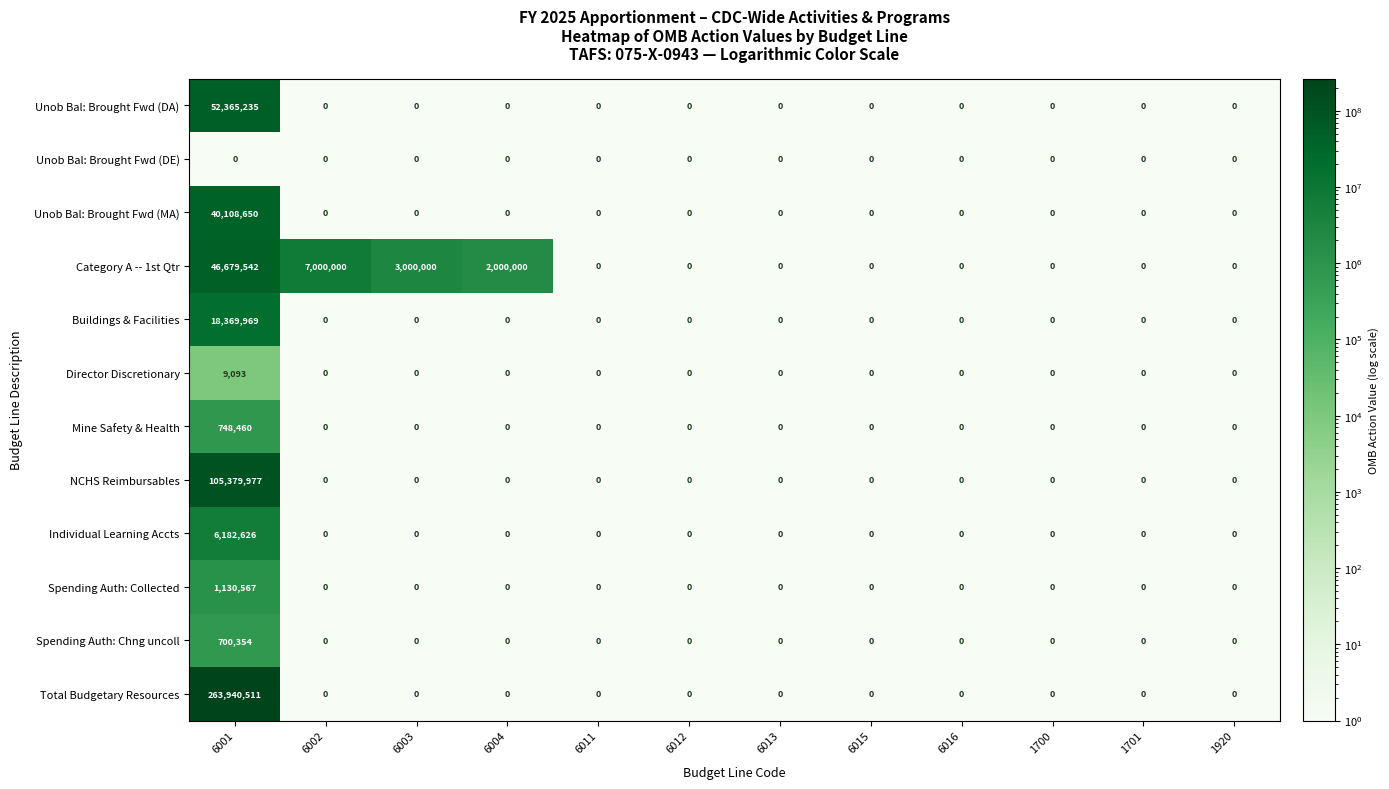

What is the spread (max minus min) of values at 6003?

3000000